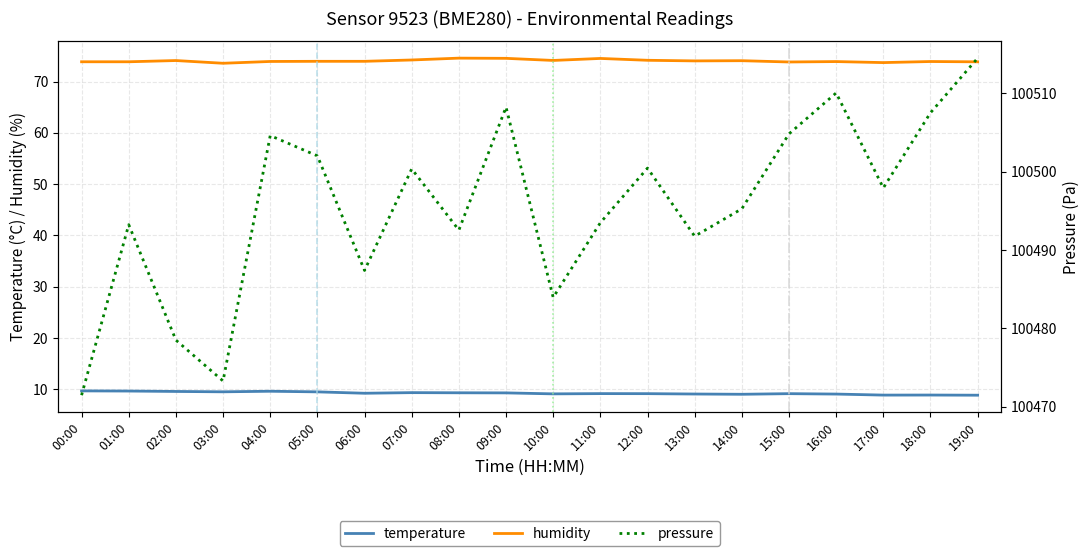

At which category is the sum across all series the highest?

19:00